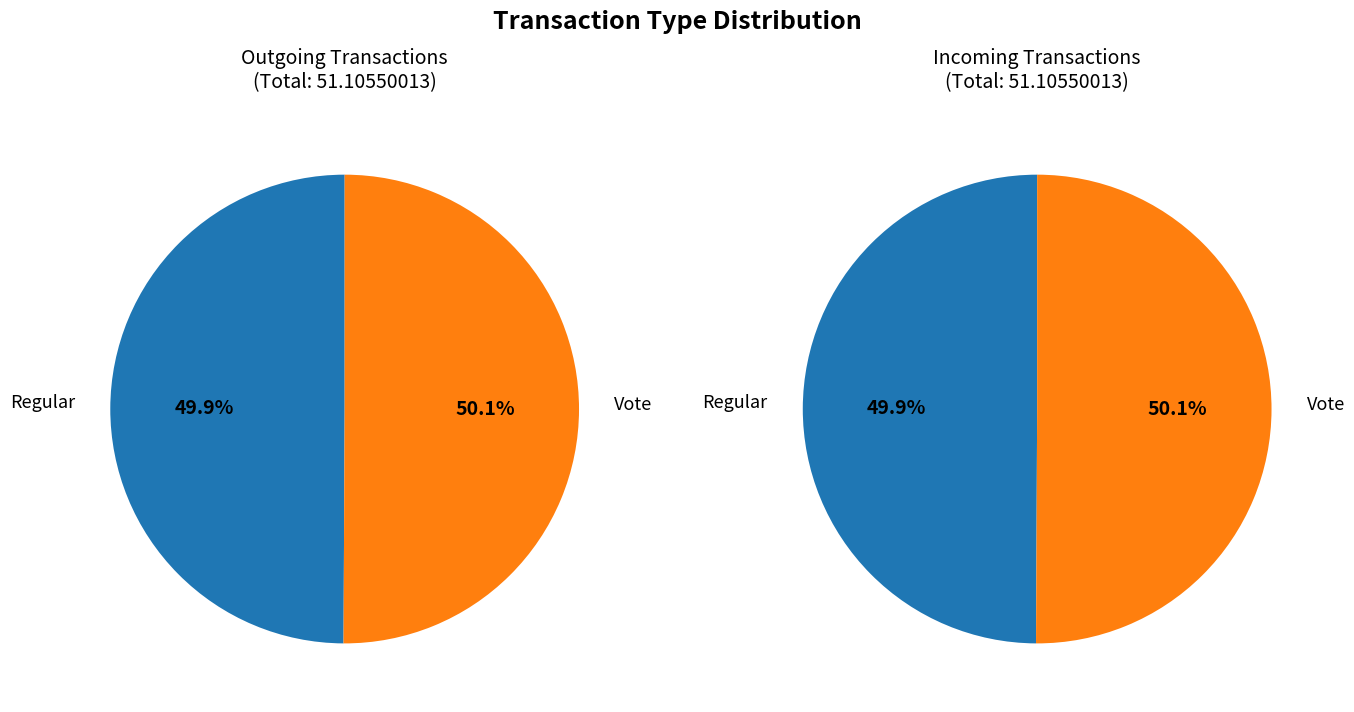

Which slice is the smallest?

Regular